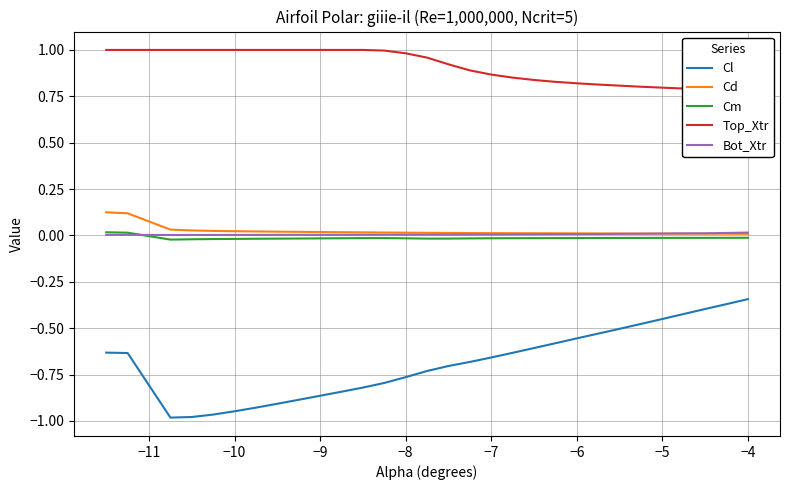

The value of Cl at −10 is -1.2. True or false?

False